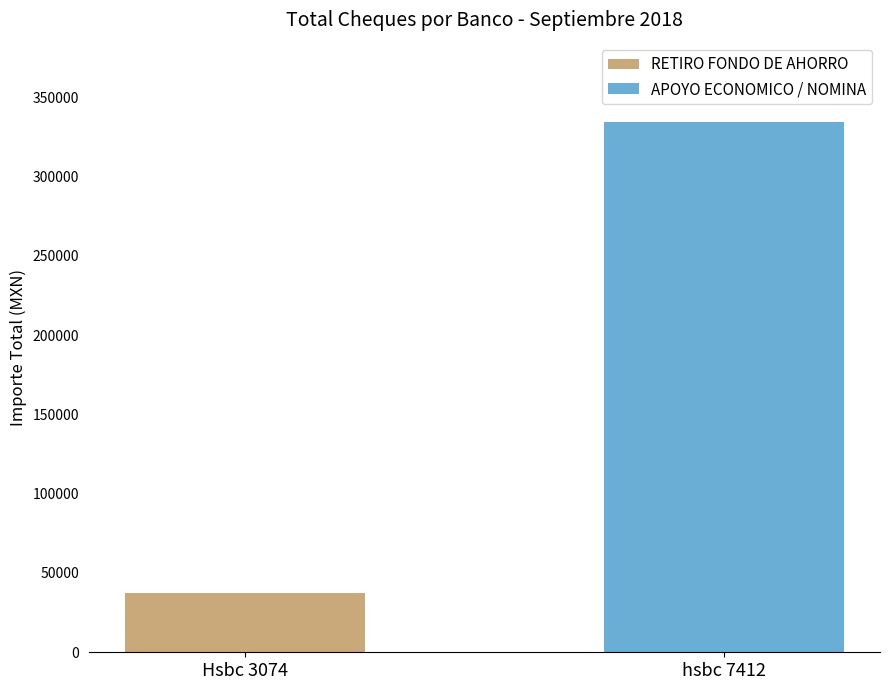

What is the sum of the RETIRO FONDO DE AHORRO values at Hsbc 3074 and hsbc 7412?

37235.4